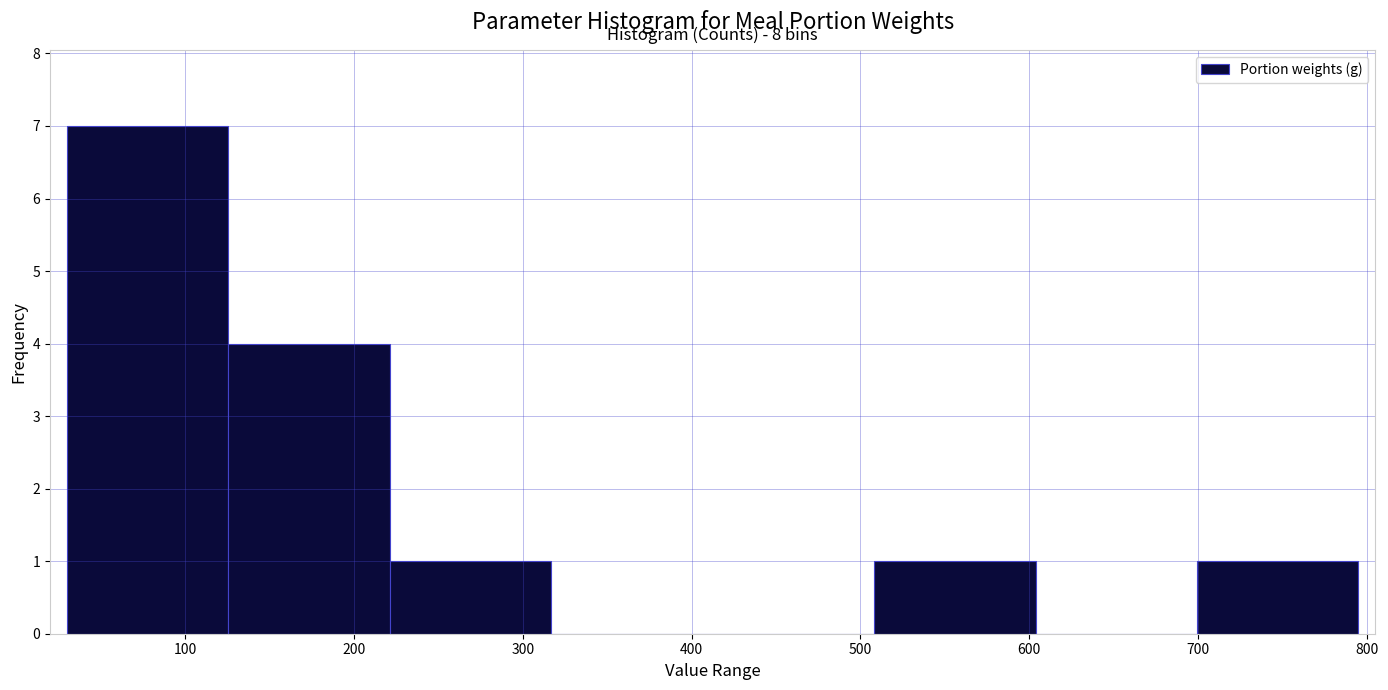

Over which range of the x-axis is the bar tallest?

30 to 130